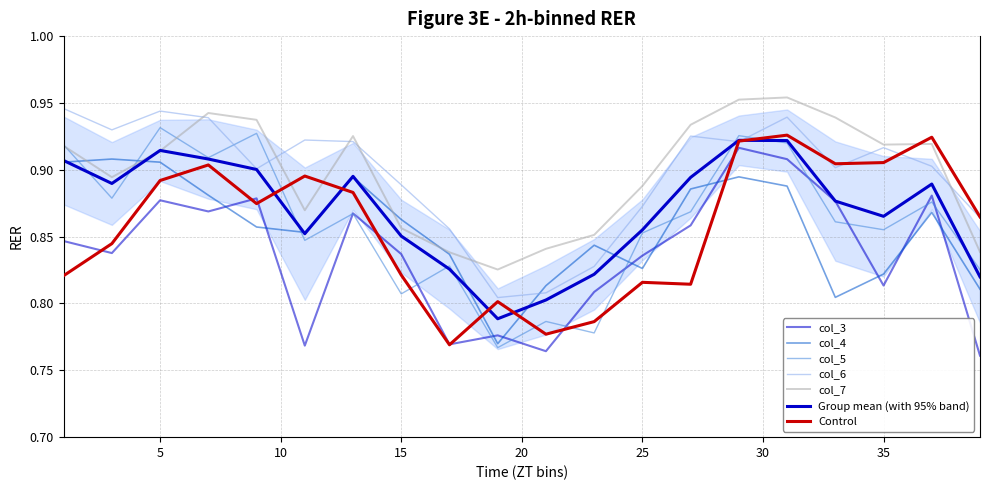

The value of col_4 at 13 is 0.3. True or false?

False